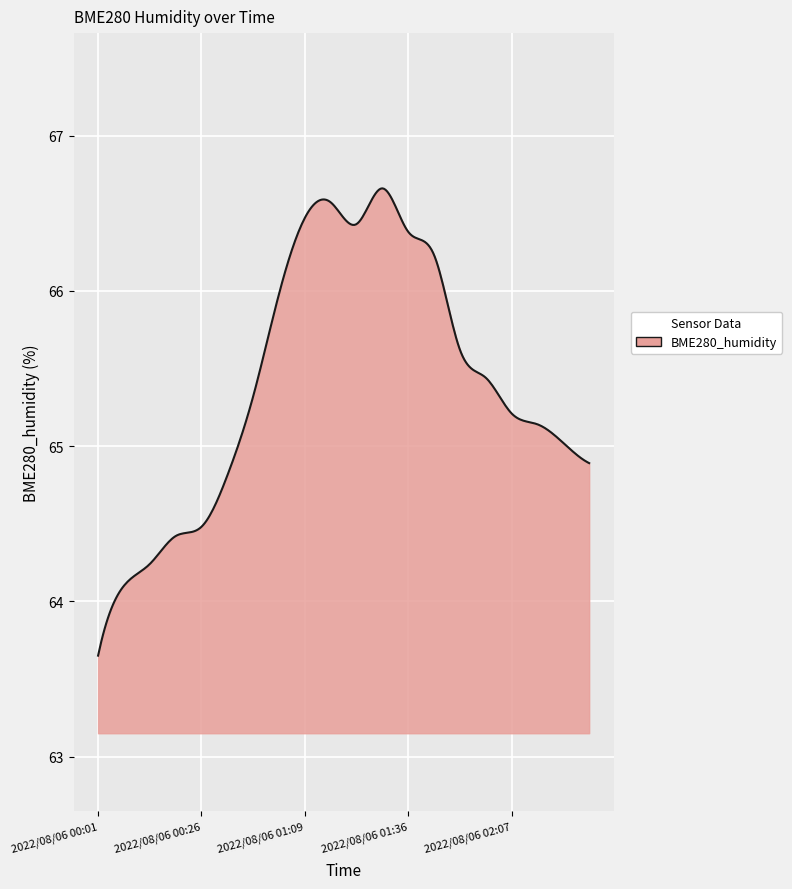

What is the greatest value displayed?

66.7